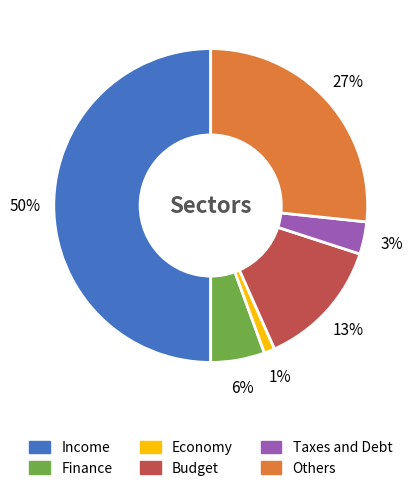

To the nearest percent, what is the difference between the largest and smallest slice percentages?

49%